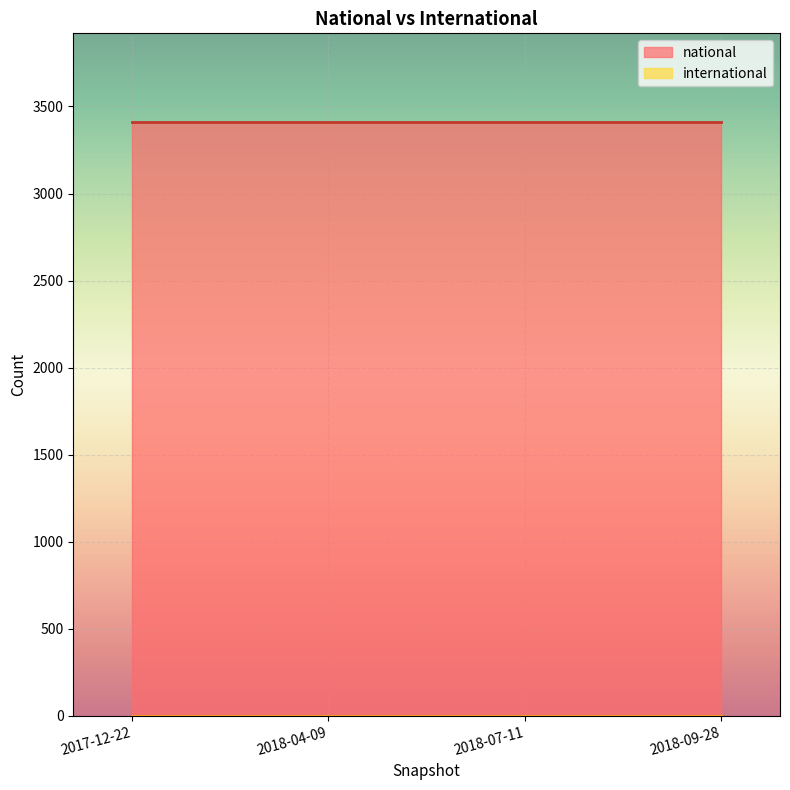

How many lines are shown in the chart?

2